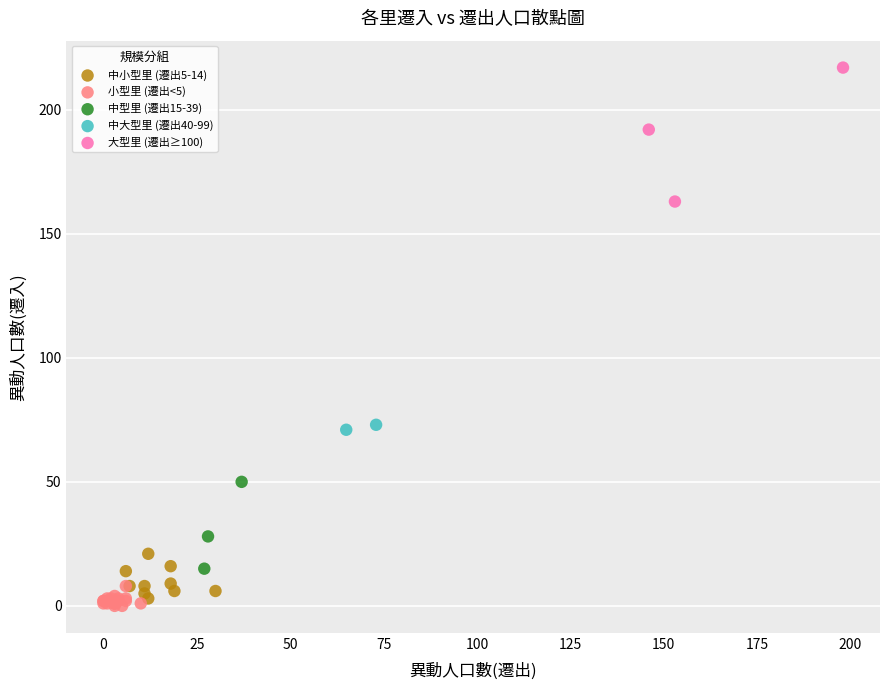

Which series reaches the maximum Y coordinate?

大型里 (遷出≥100)